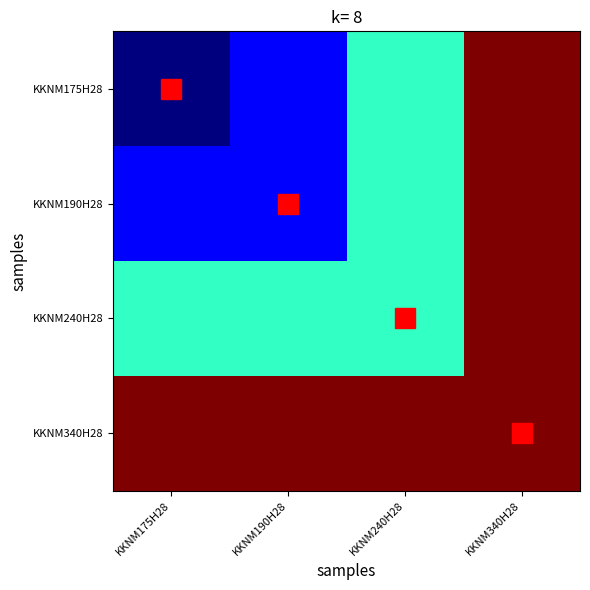

What is the total value across all series at KKNM175H28?

1.5